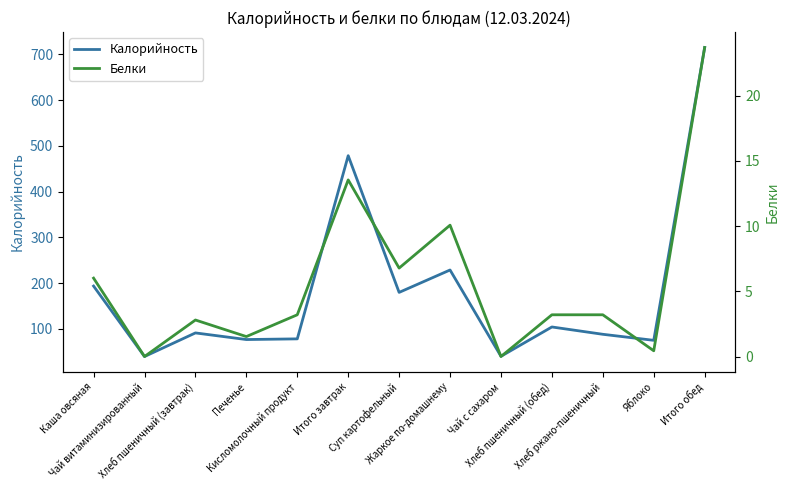

What is the label of the 2nd point from the left?

Чай витаминизированный